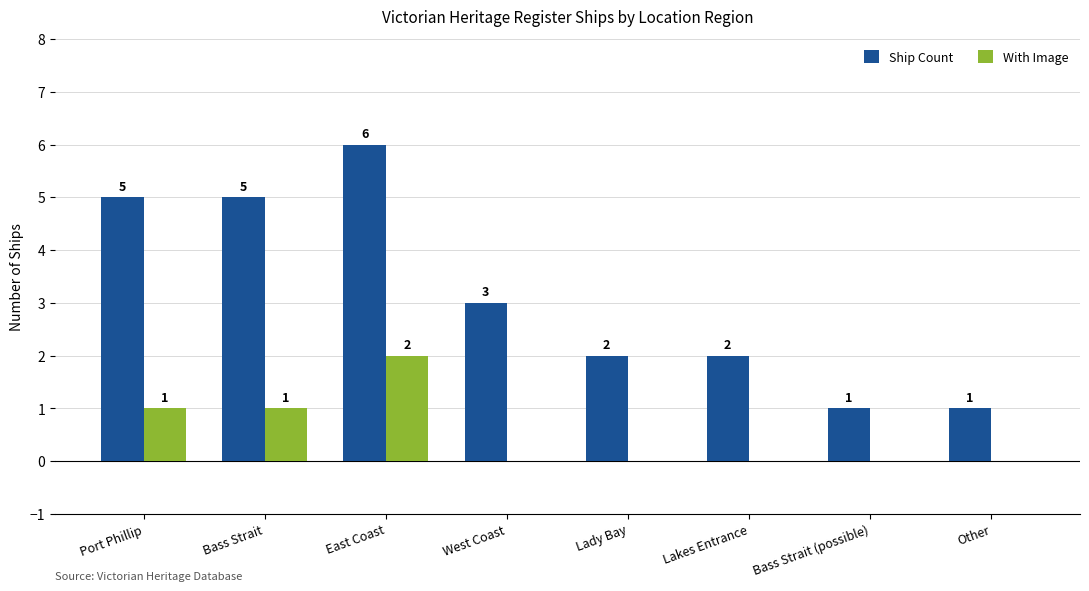

Is it true that Ship Count equals 1 at Lakes Entrance?

False